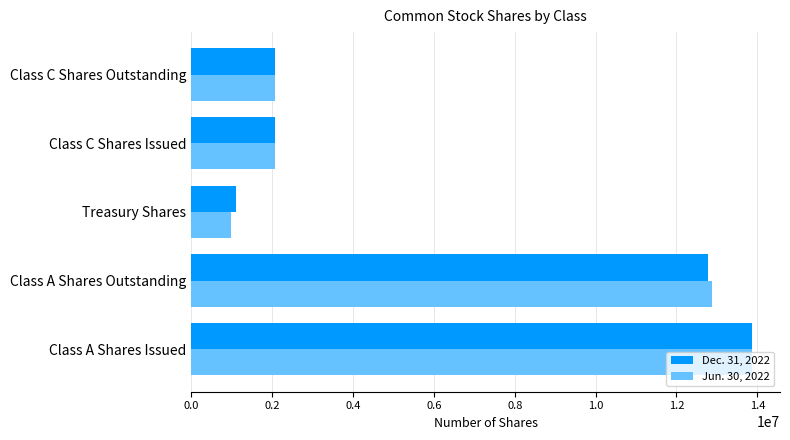

What is the total value across all series at Class A Shares Issued?

27733998